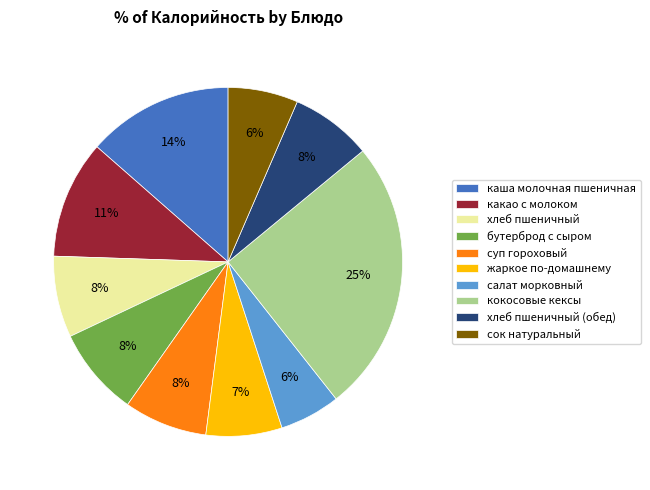

Which slice is the largest?

кокосовые кексы